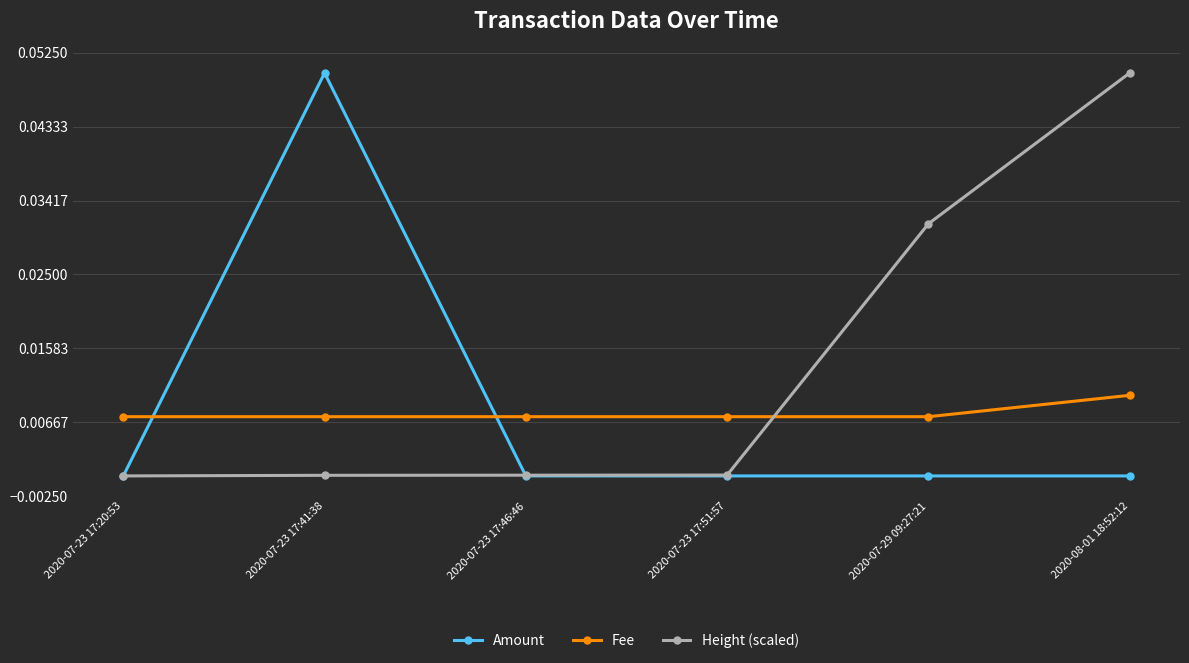

What is the label of the 1st point from the left?

2020-07-23 17:20:53